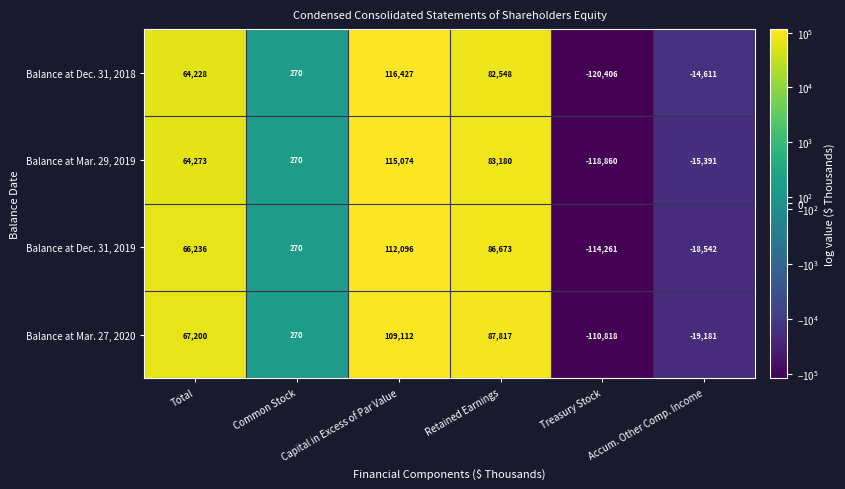

True or false: Balance at Dec. 31, 2019 has a value of 86673 at Retained Earnings.

True